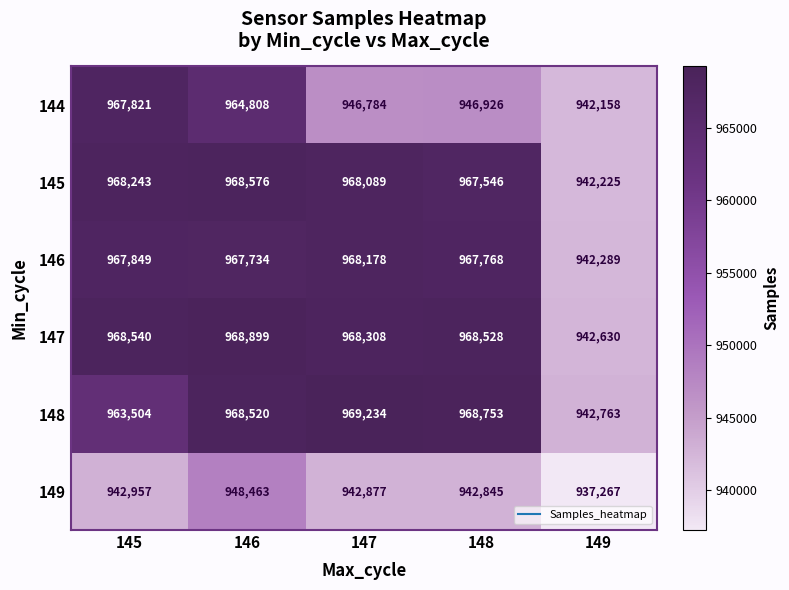

Rank the series at 149 from lowest to highest value.

149, 144, 145, 146, 147, 148